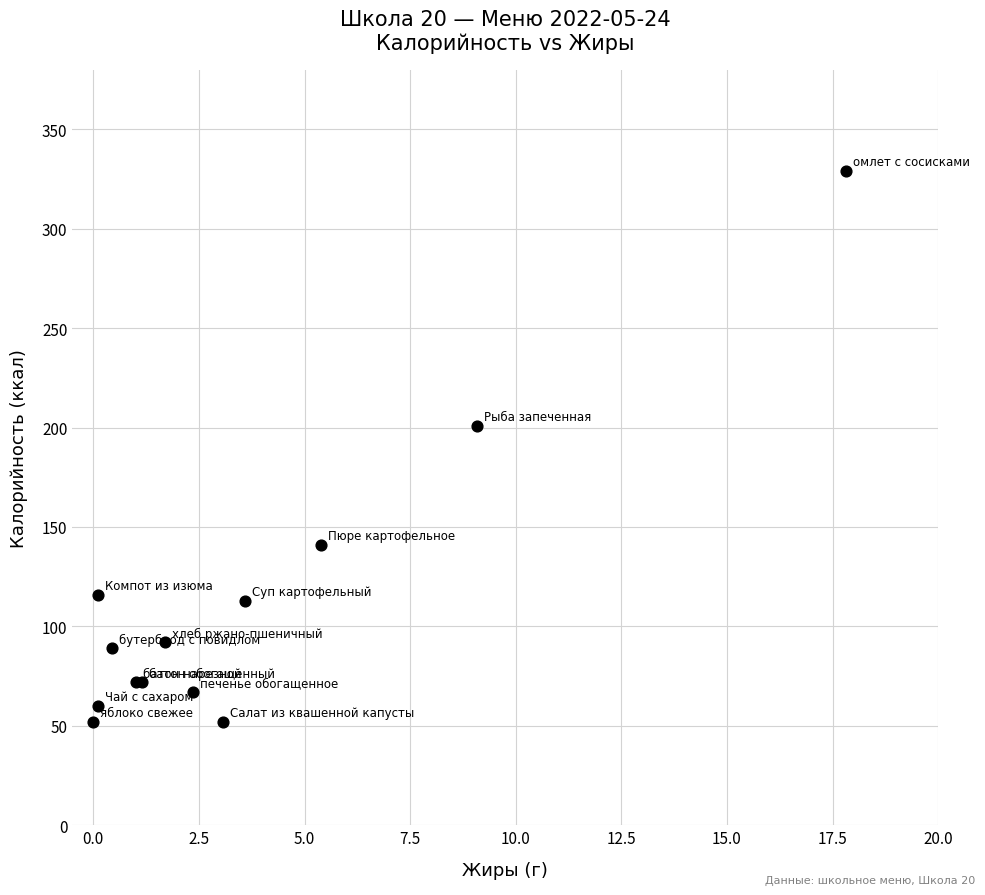

What Y value in the scatter plot is closest to 190?

201